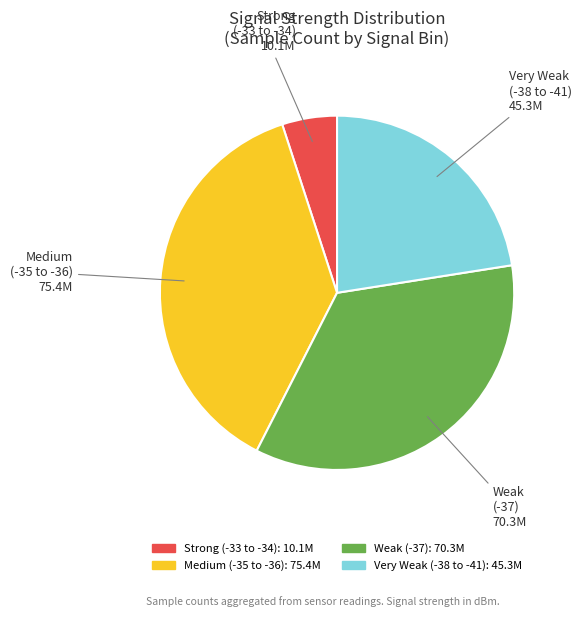

Is there a majority slice in this chart?

No